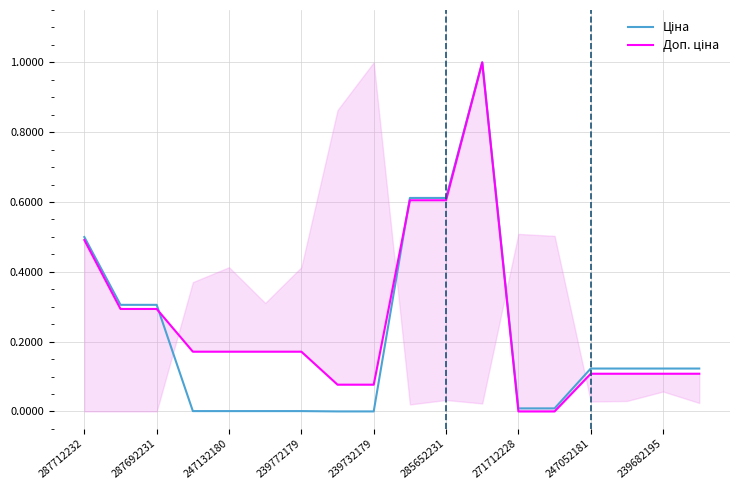

The Доп. ціна series shows 0.6 at 9. True or false?

True